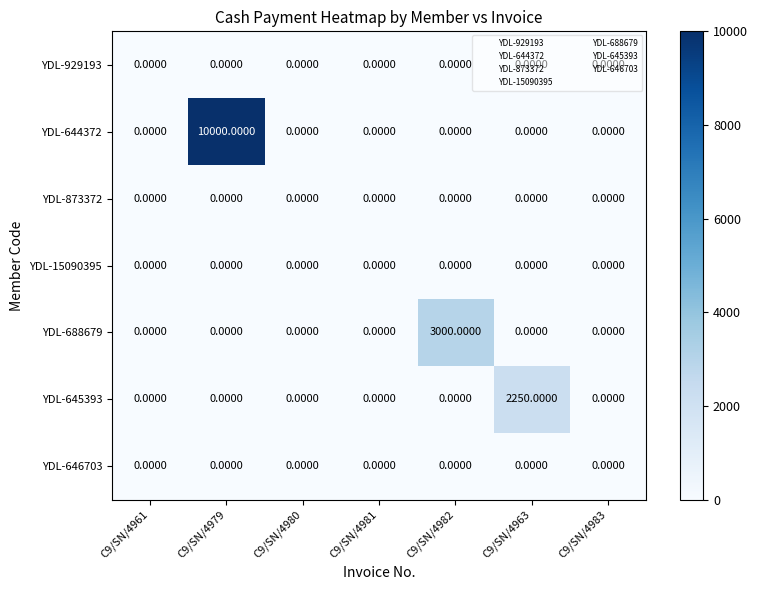

Which series has the largest total across all categories?

YDL-644372